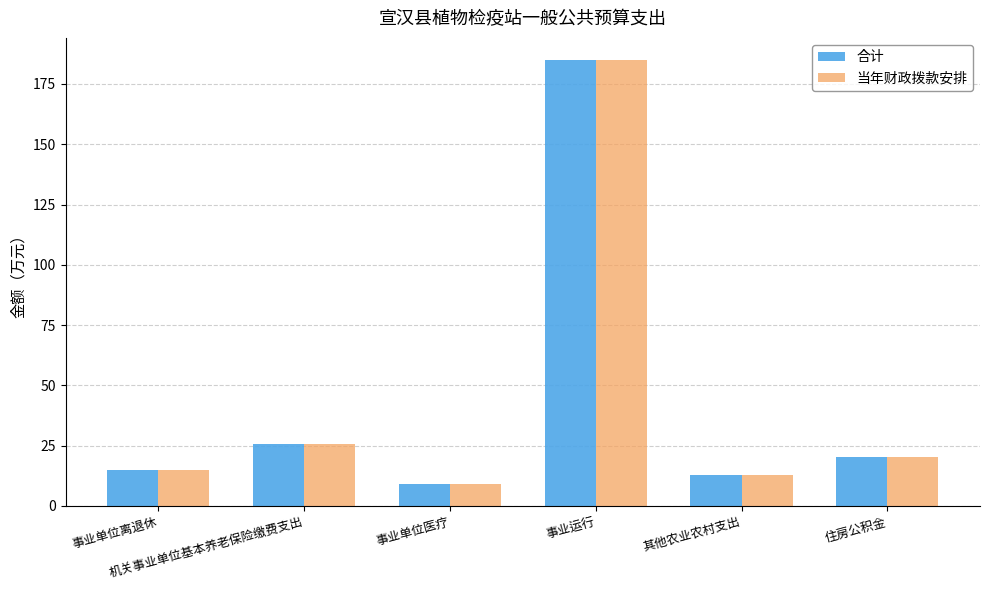

At which label does 当年财政拨款安排 first exceed 20?

机关事业单位基本养老保险缴费支出